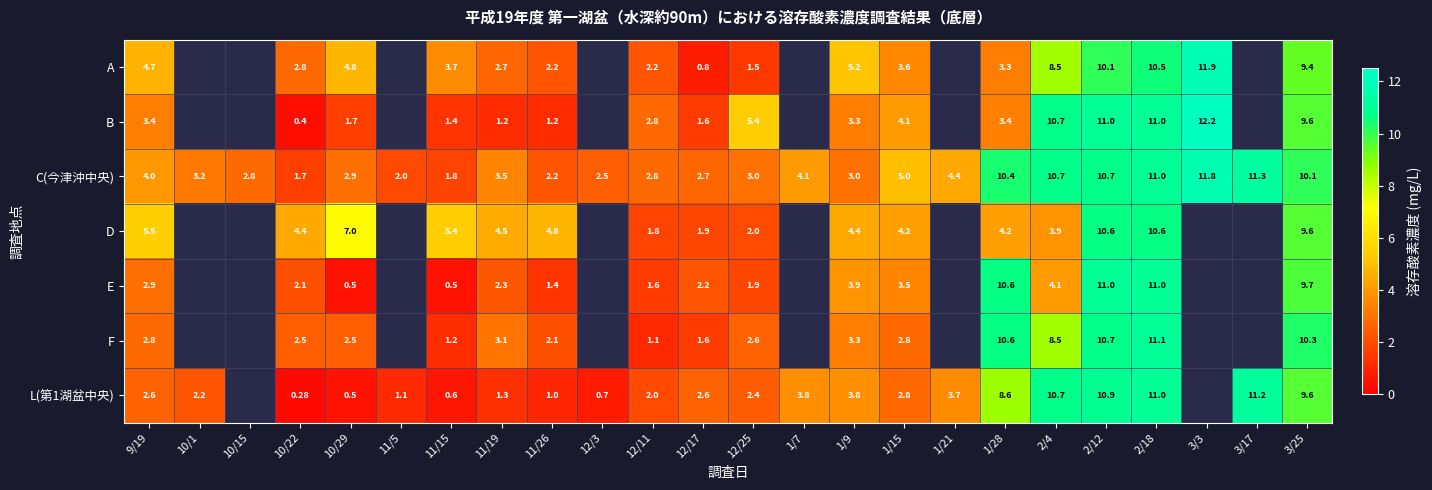

Between 11/15 and 2/18, which series saw the biggest shift?

E